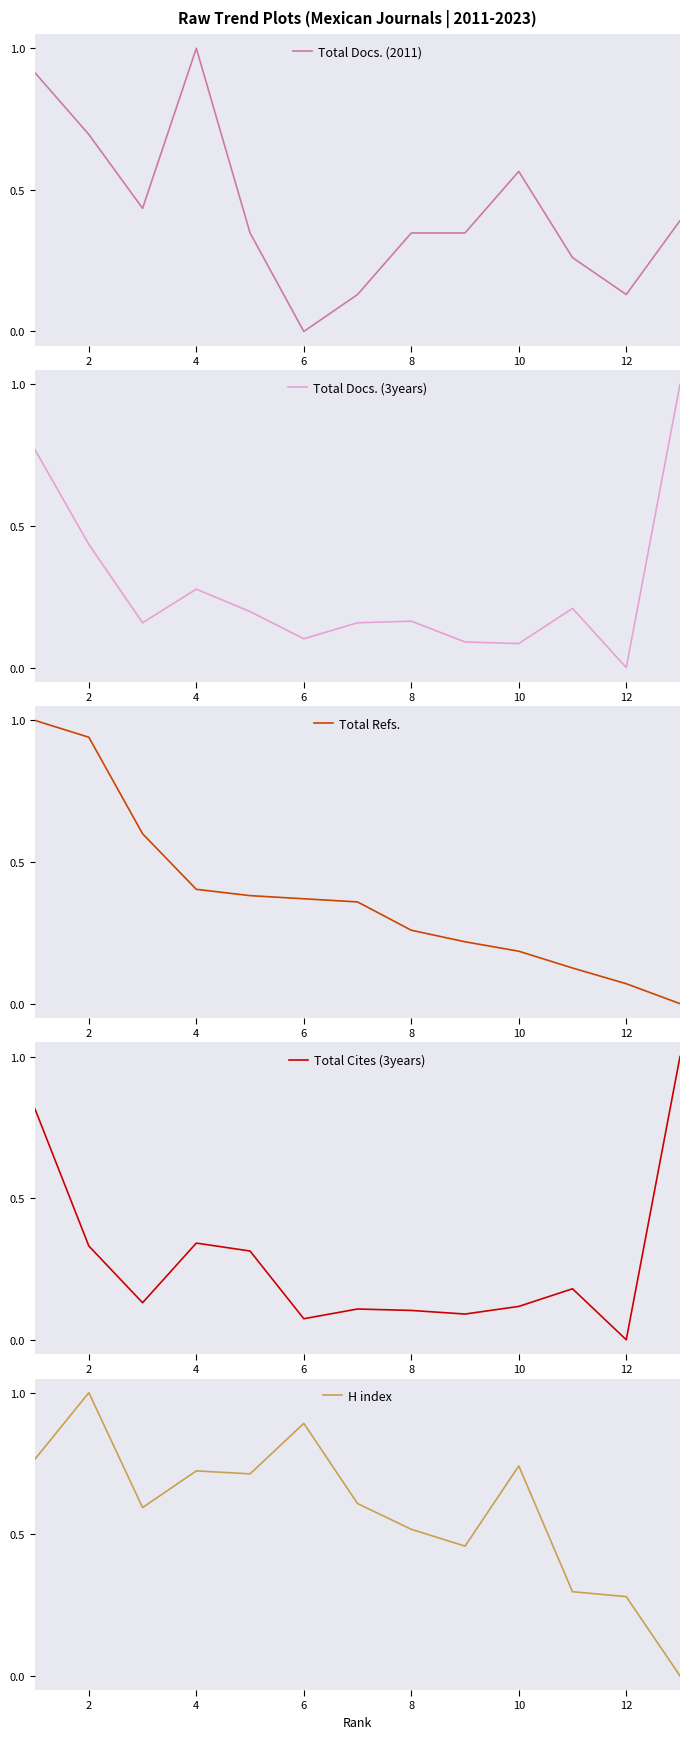

The Total Docs. (2011) series shows 0.0 at 6. True or false?

True